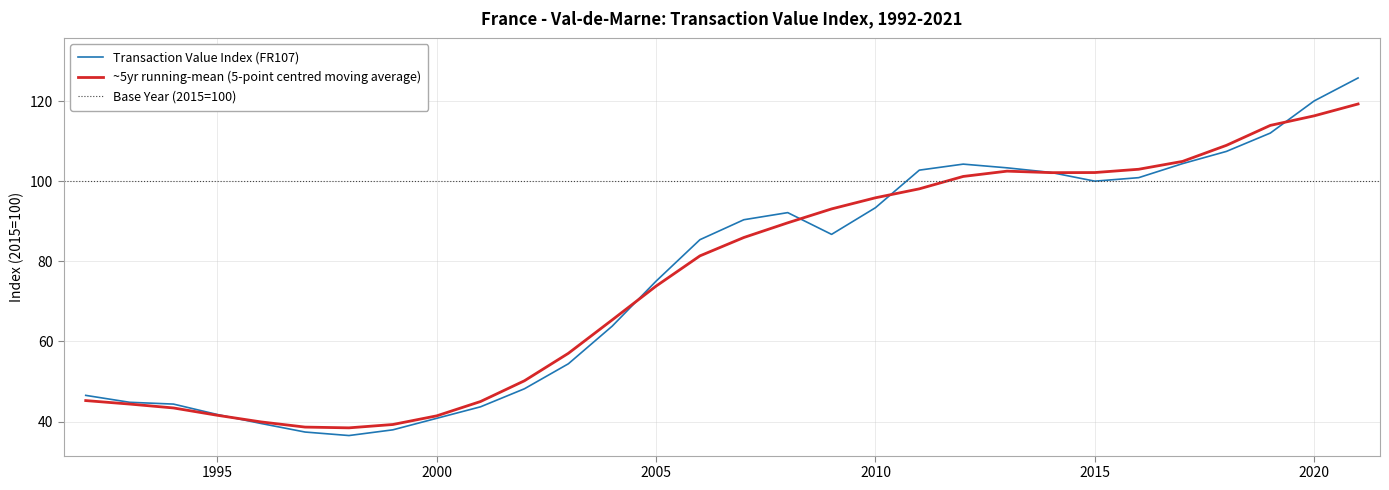

Rank the categories by value from lowest to highest.

1998, 1997, 1999, 1996, 2000, 1995, 2001, 1994, 1993, 1992, 2002, 2003, 2004, 2005, 2006, 2009, 2007, 2008, 2010, 2015, 2016, 2014, 2011, 2013, 2012, 2017, 2018, 2019, 2020, 2021